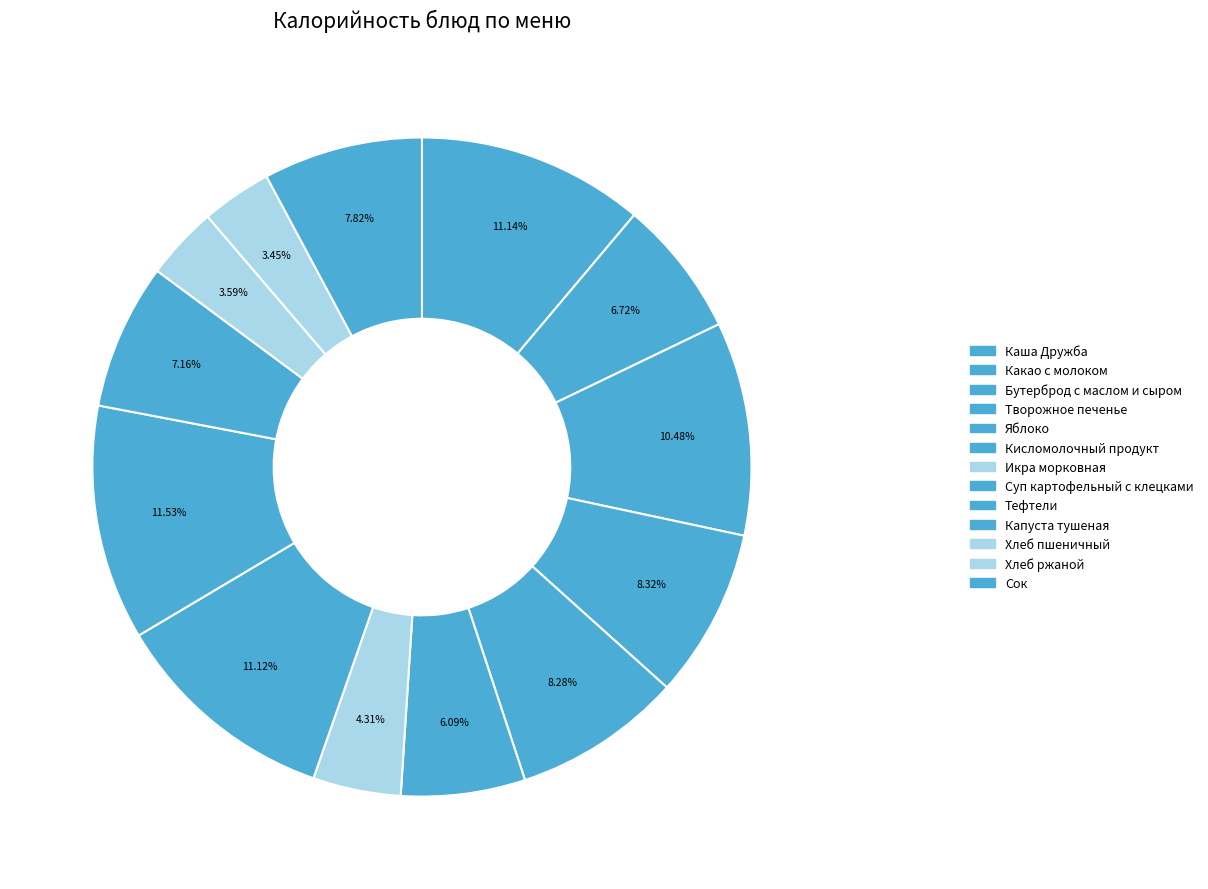

How many slices are in this pie chart?

13